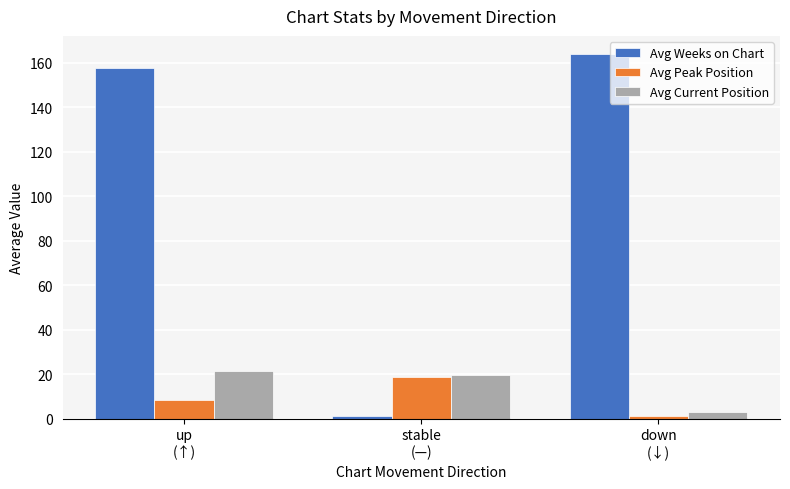

What is the greatest value displayed?

164.0